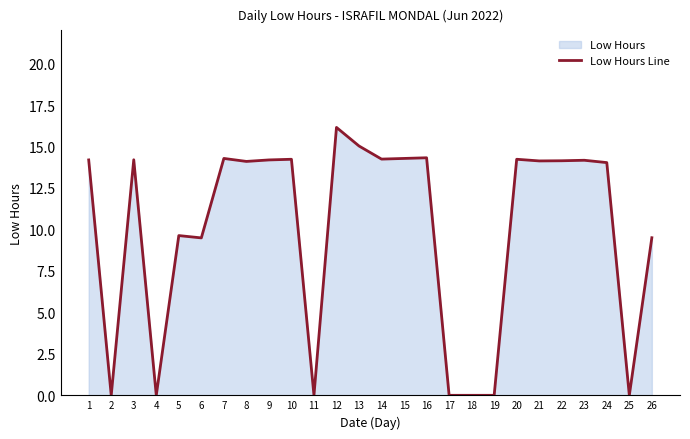

Rank the categories by value from highest to lowest.

12, 13, 16, 7, 15, 14, 10, 20, 3, 1, 9, 23, 22, 21, 8, 24, 5, 26, 6, 2, 4, 11, 17, 18, 19, 25